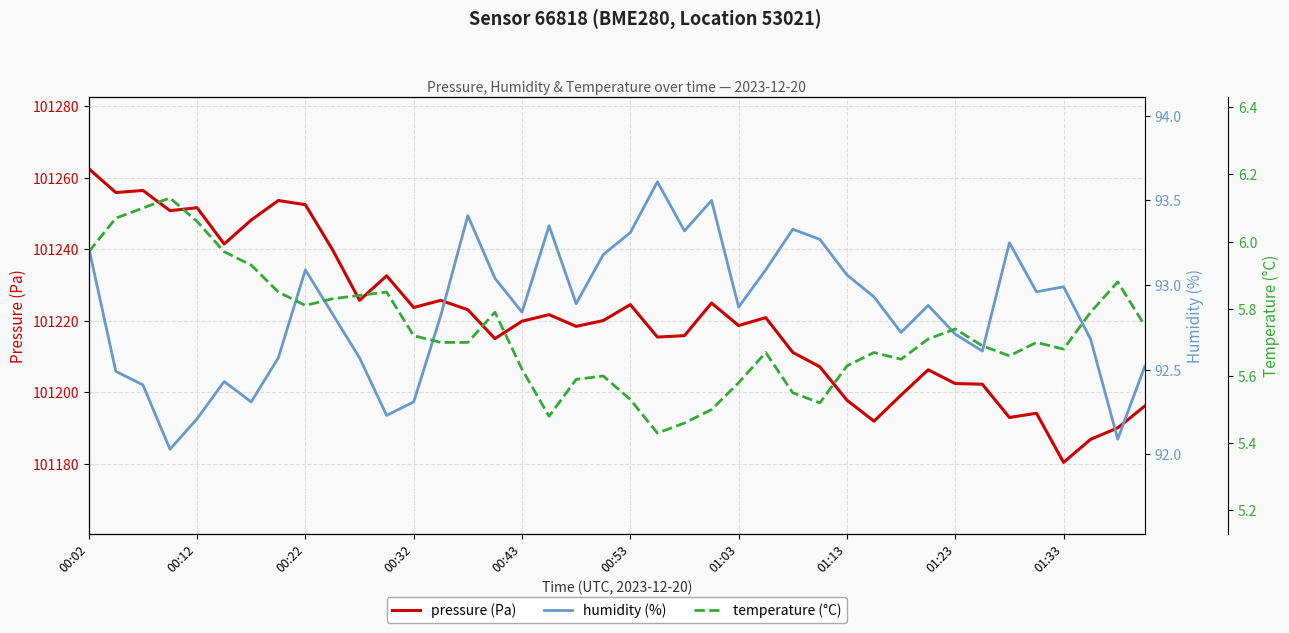

Rank the series by their maximum value, from highest to lowest.

pressure (Pa), humidity (%), temperature (°C)